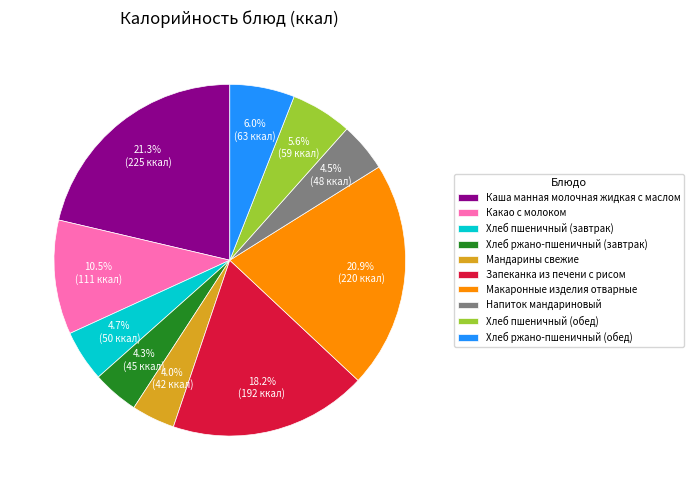

Combined, what portion of the pie is Хлеб ржано-пшеничный (обед) and Хлеб пшеничный (обед)?

11.6%